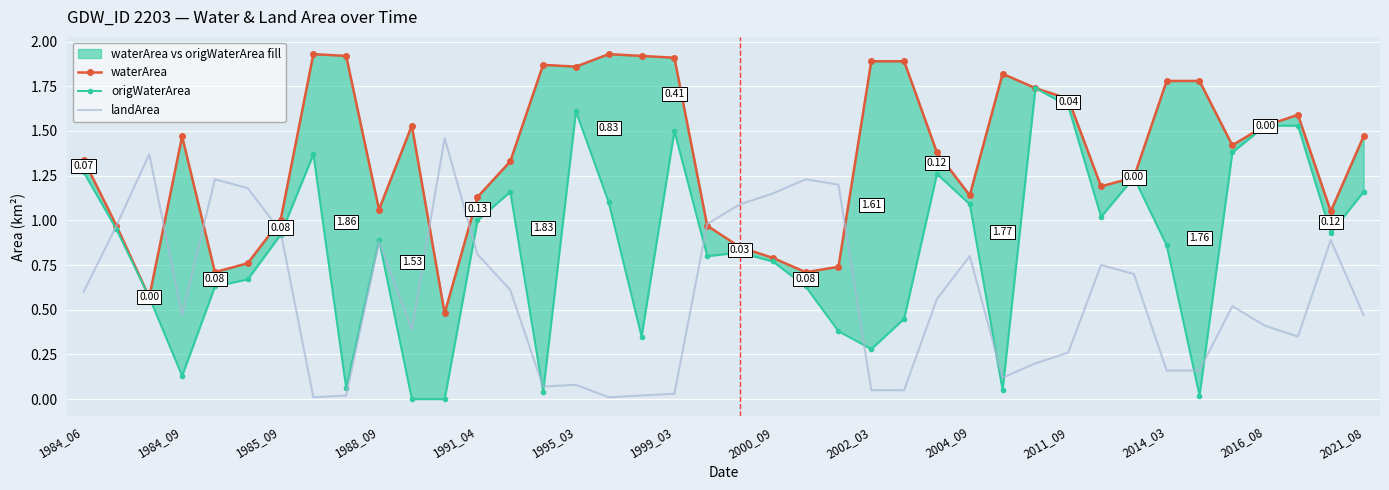

Is the value of waterArea at 2011_09 greater than the value of landArea at 1999_03?

Yes